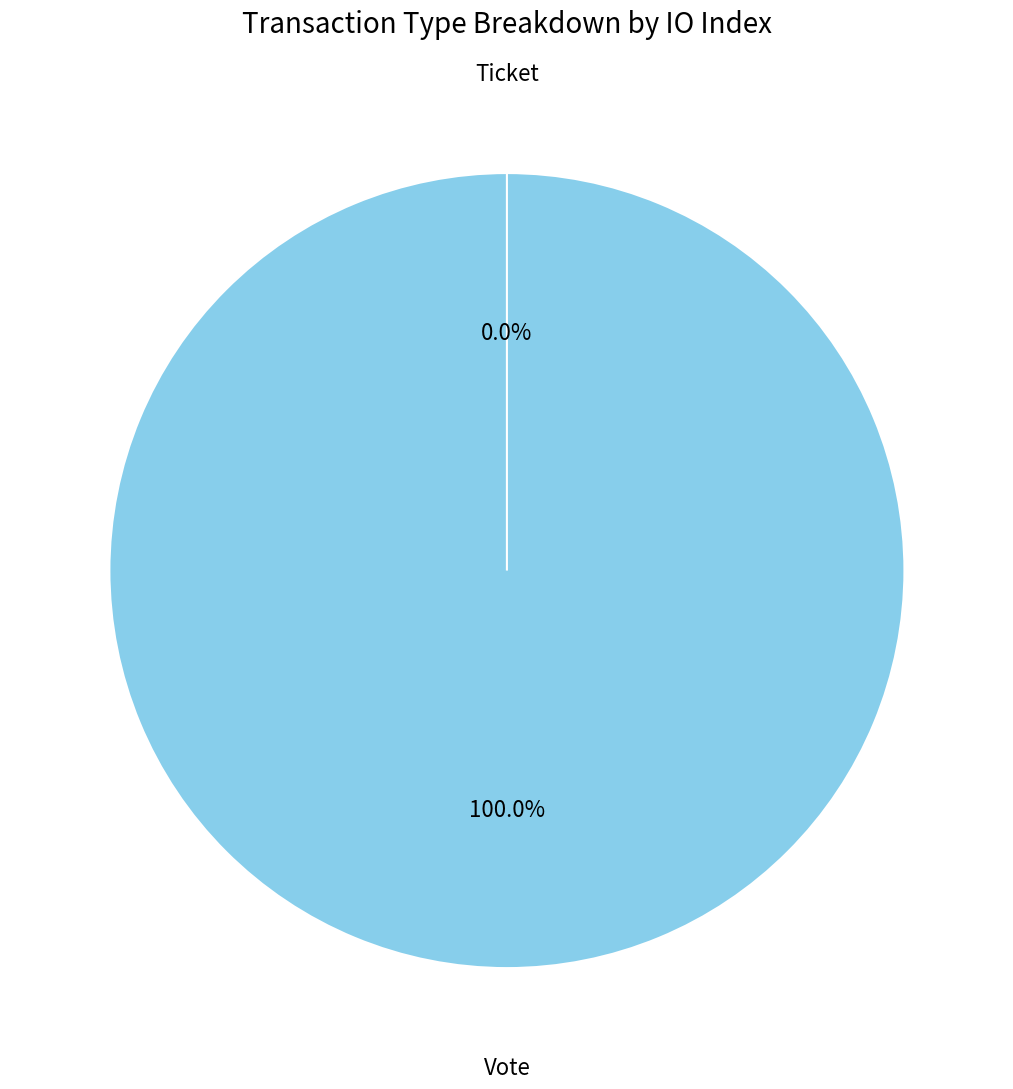

What is the smallest slice in the pie chart?

Ticket